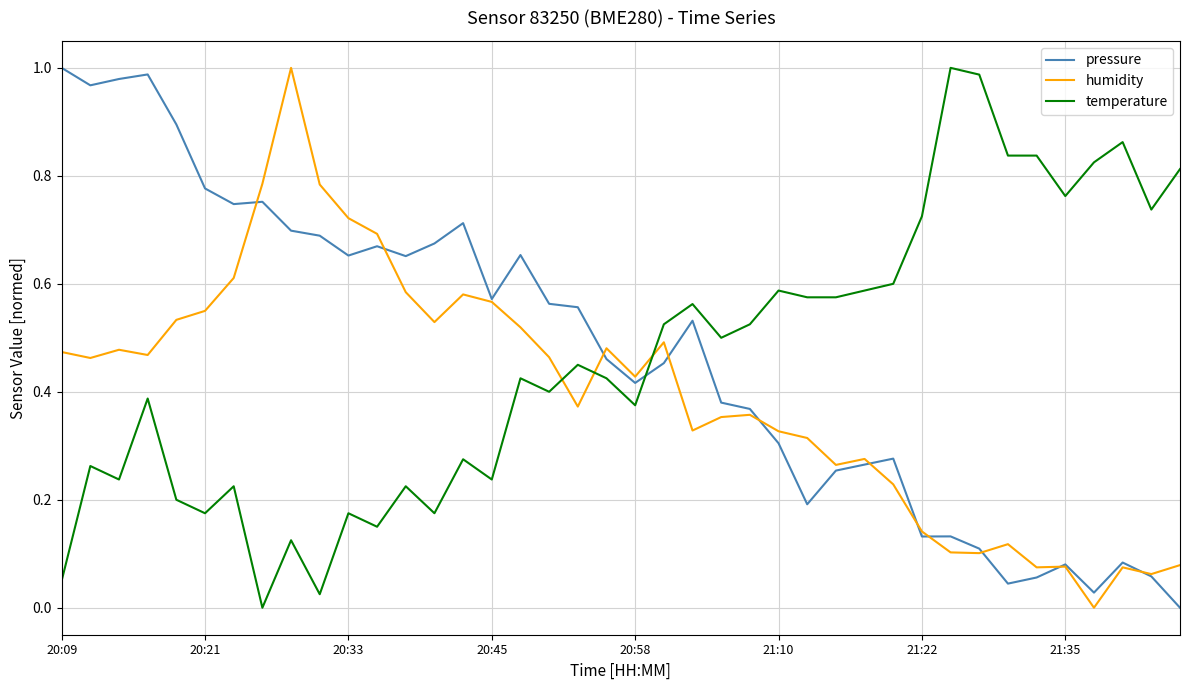

After their last crossing, which series has the higher values: temperature or pressure?

temperature